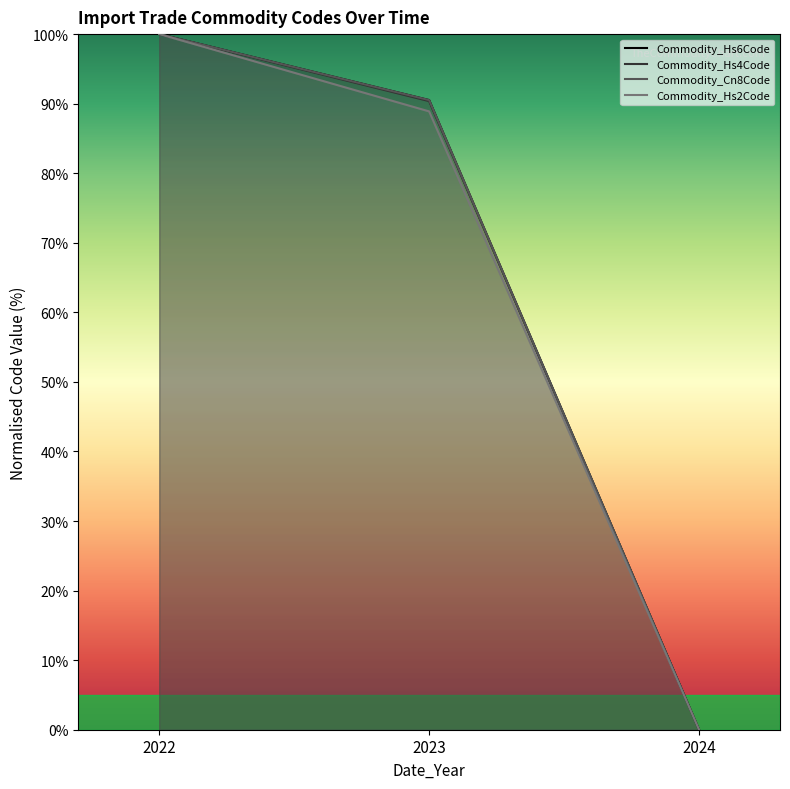

What is the maximum value shown in the chart?

100.0